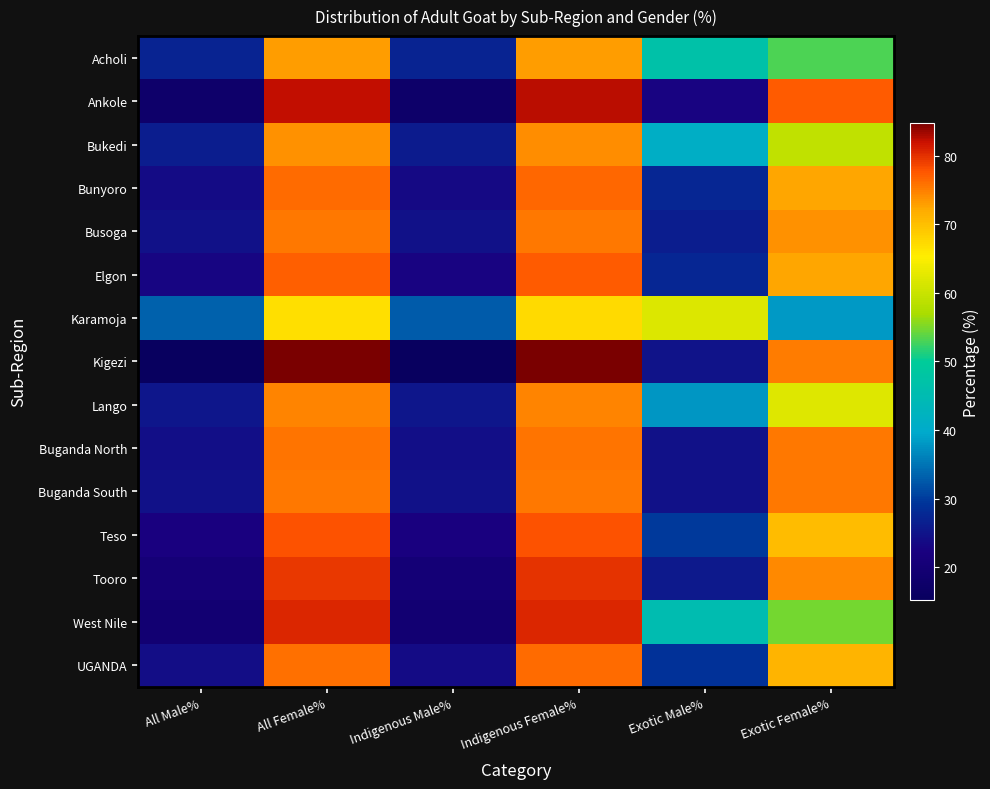

Count the number of categories in the chart.

6